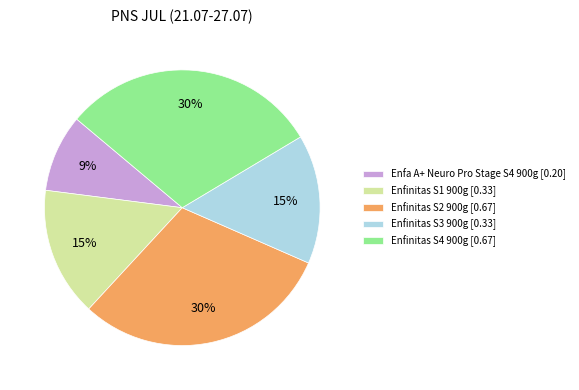

Which has a higher value, Enfinitas S2 900g or Enfinitas S1 900g?

Enfinitas S2 900g